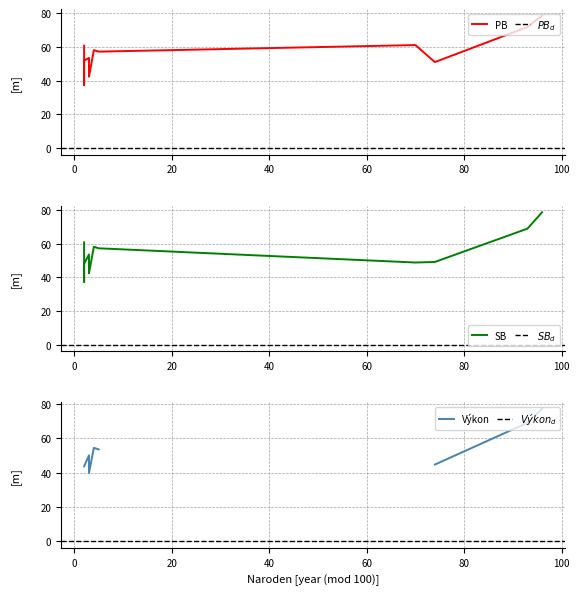

What is the lowest value of the x series?

2.0